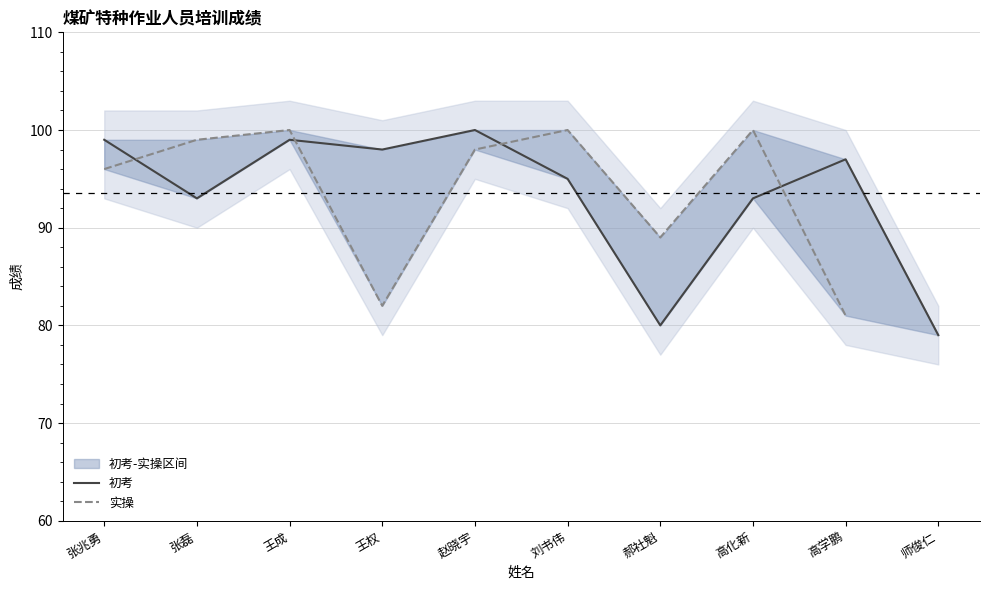

At which category does 初考 reach its first local peak?

王成